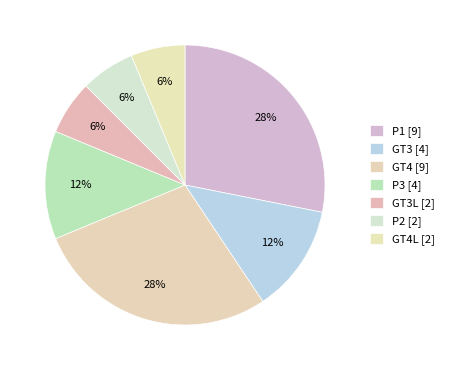

How many segments does this pie chart have?

7